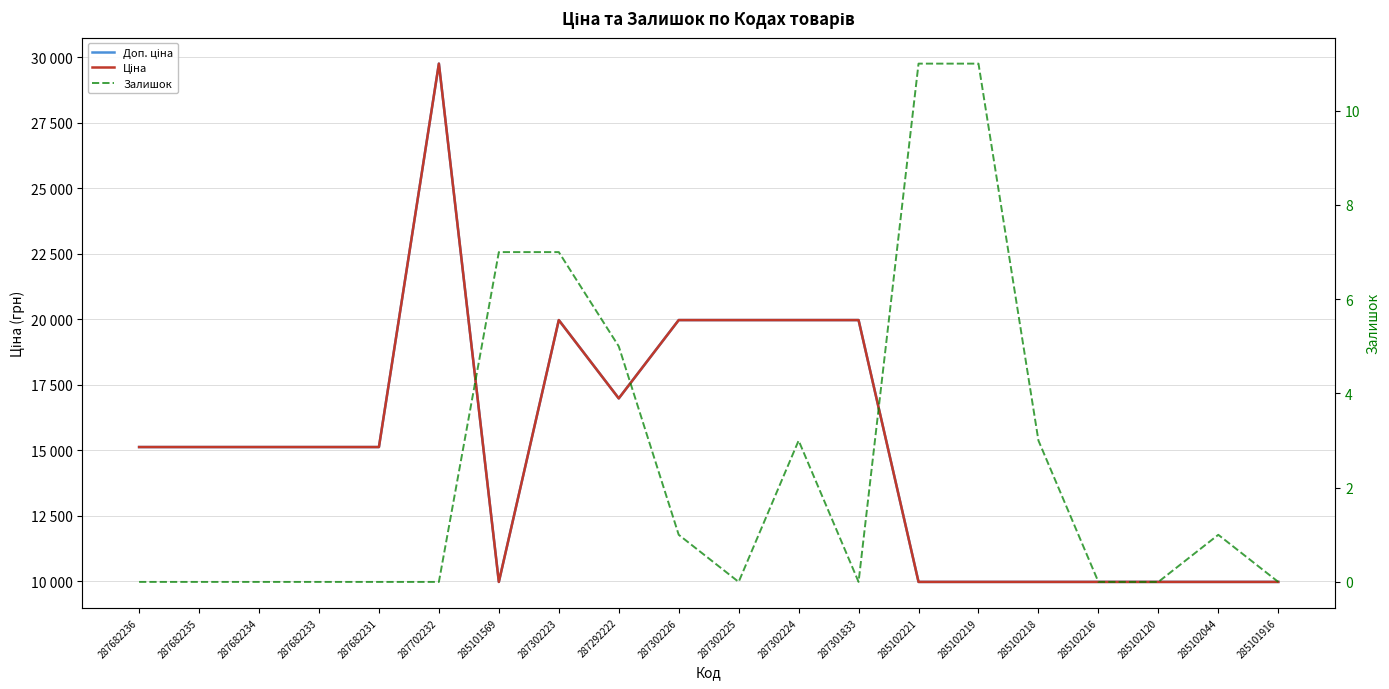

True or false: Ціна has more than 0 points higher than both neighbors.

True